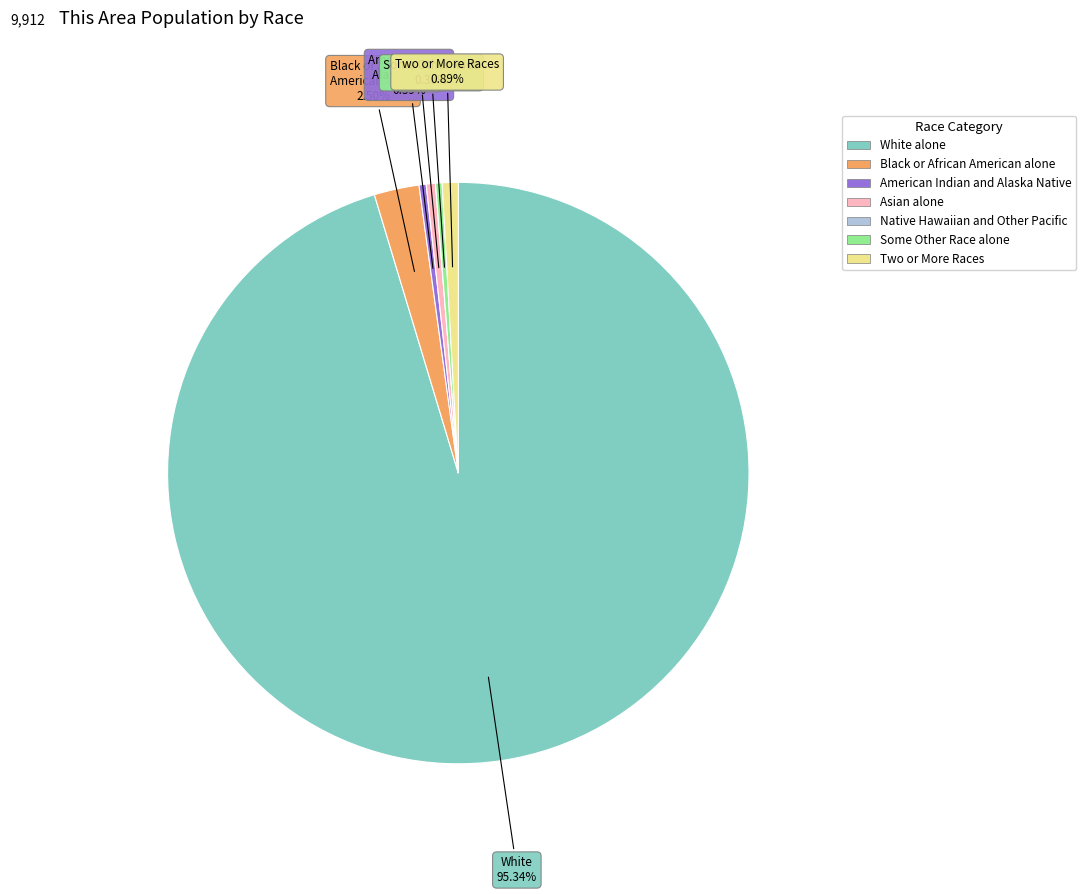

To the nearest percent, what percentage of the pie is Asian alone?

1%